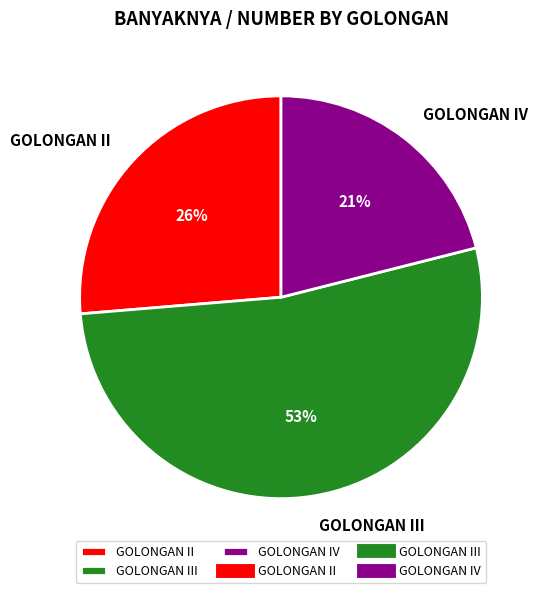

How many slices are in this pie chart?

3